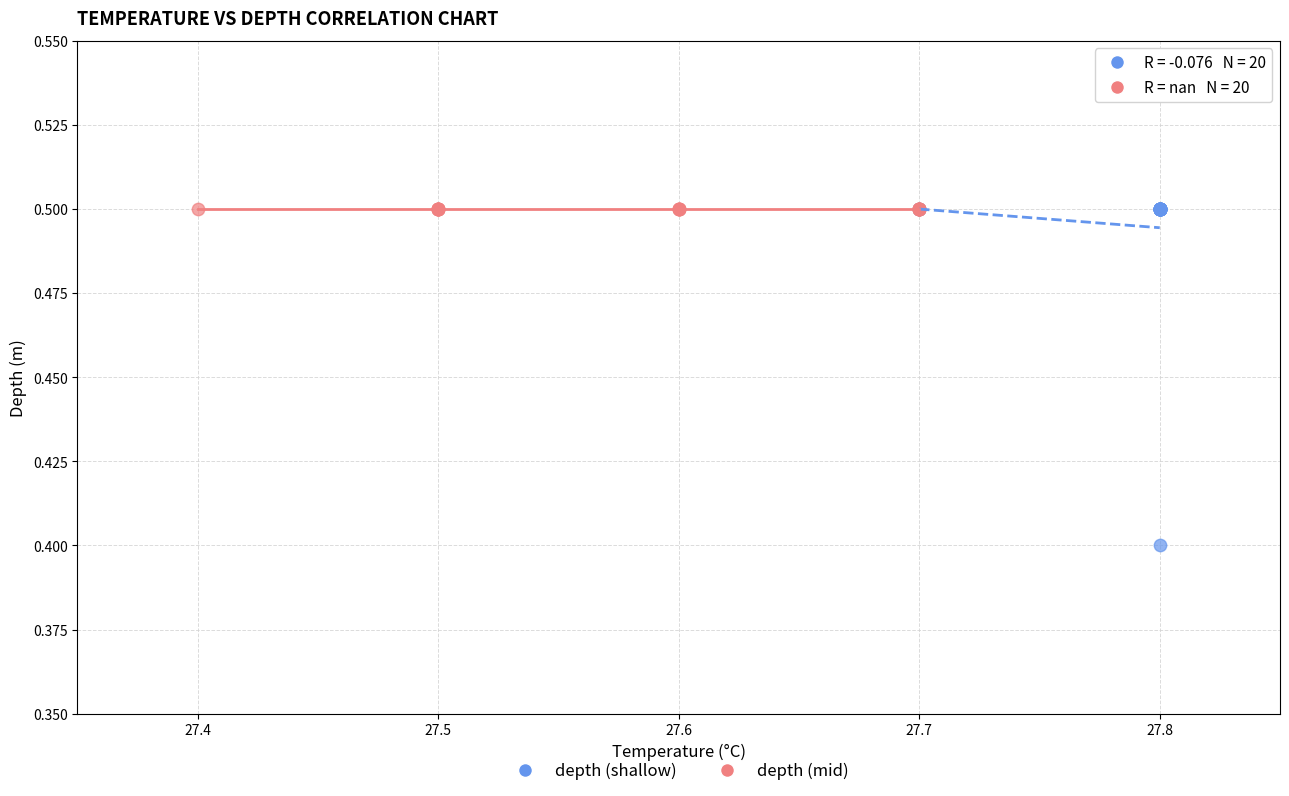

What are all the series names shown in the legend?

depth (shallow), depth (mid)